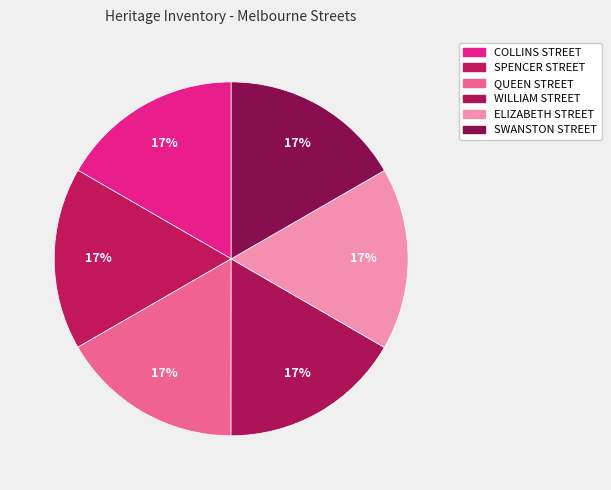

Is it true that SPENCER STREET is 30% of the pie?

False